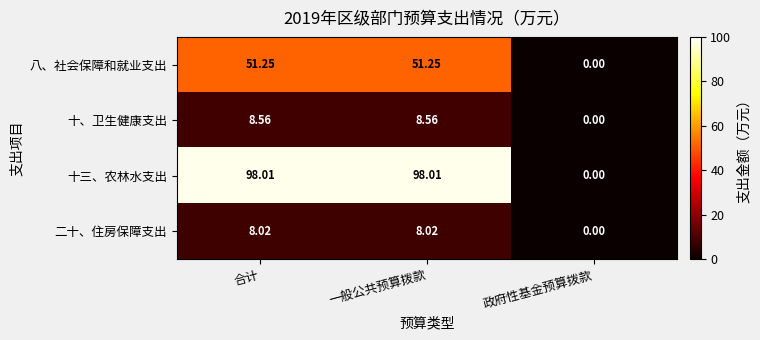

Rank the series at 一般公共预算拨款 from highest to lowest value.

十三、农林水支出, 八、社会保障和就业支出, 十、卫生健康支出, 二十、住房保障支出